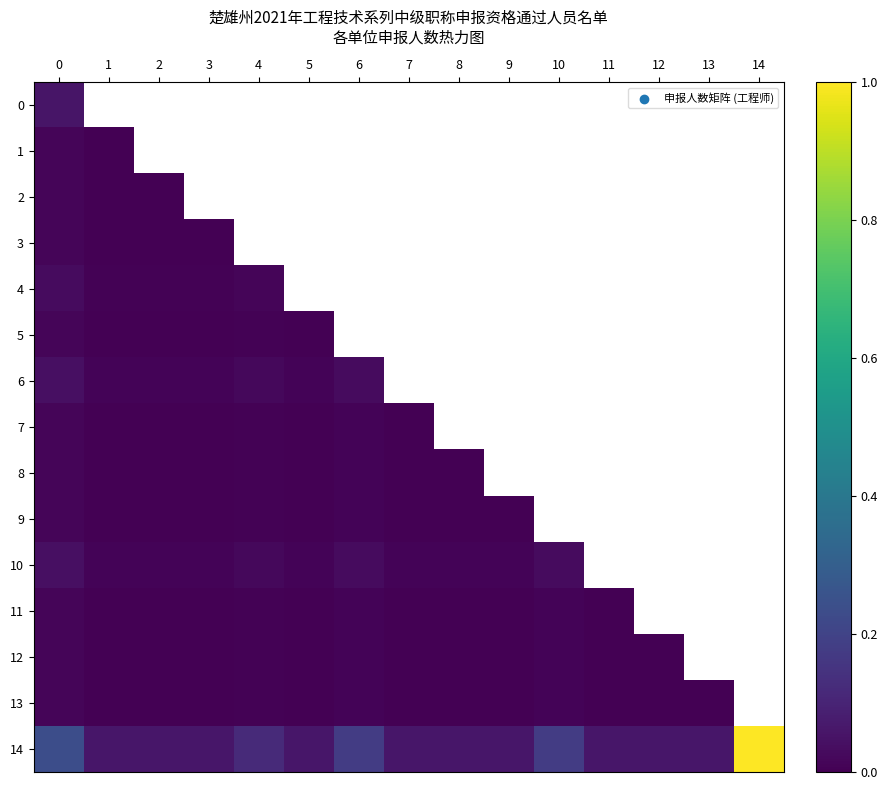

Count the number of categories in the chart.

15